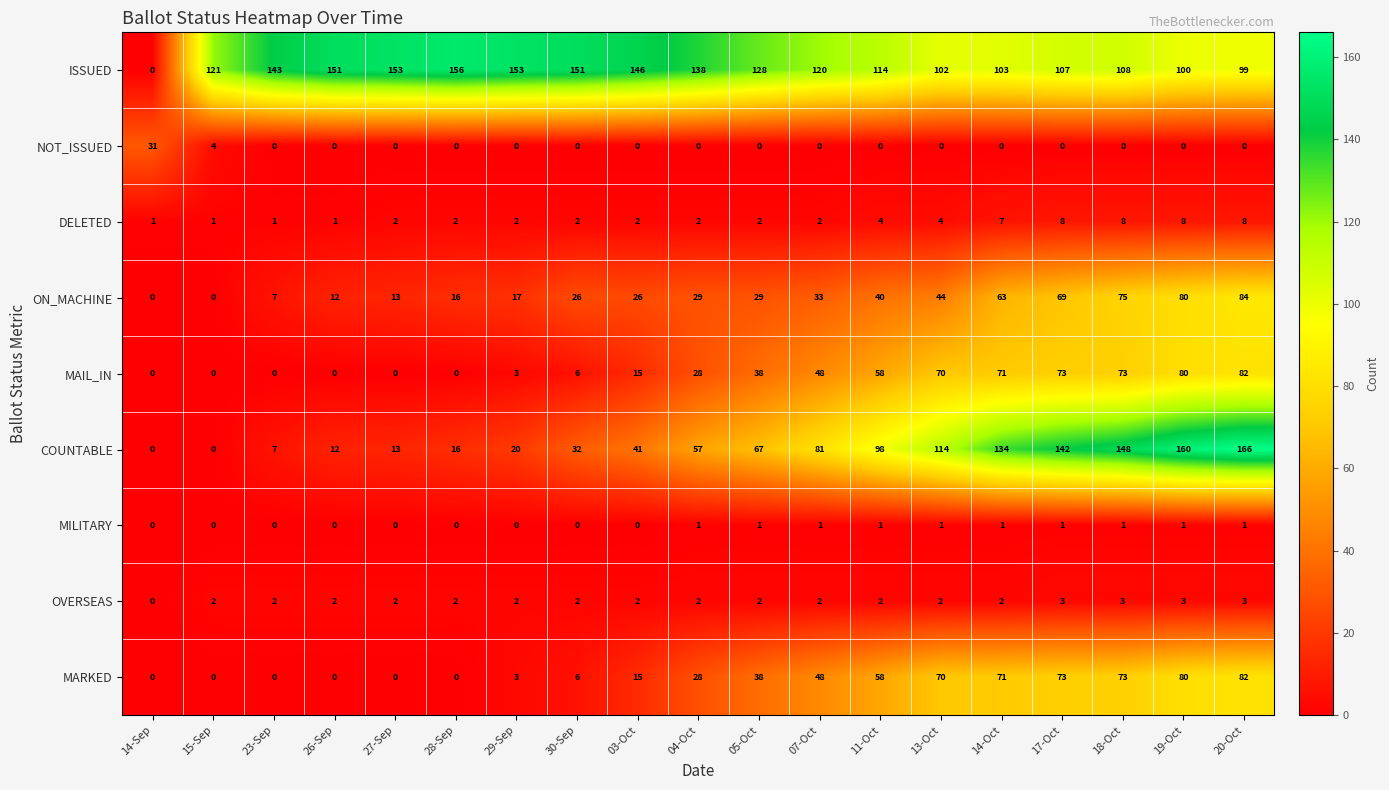

At which category is the sum across all series the highest?

20-Oct